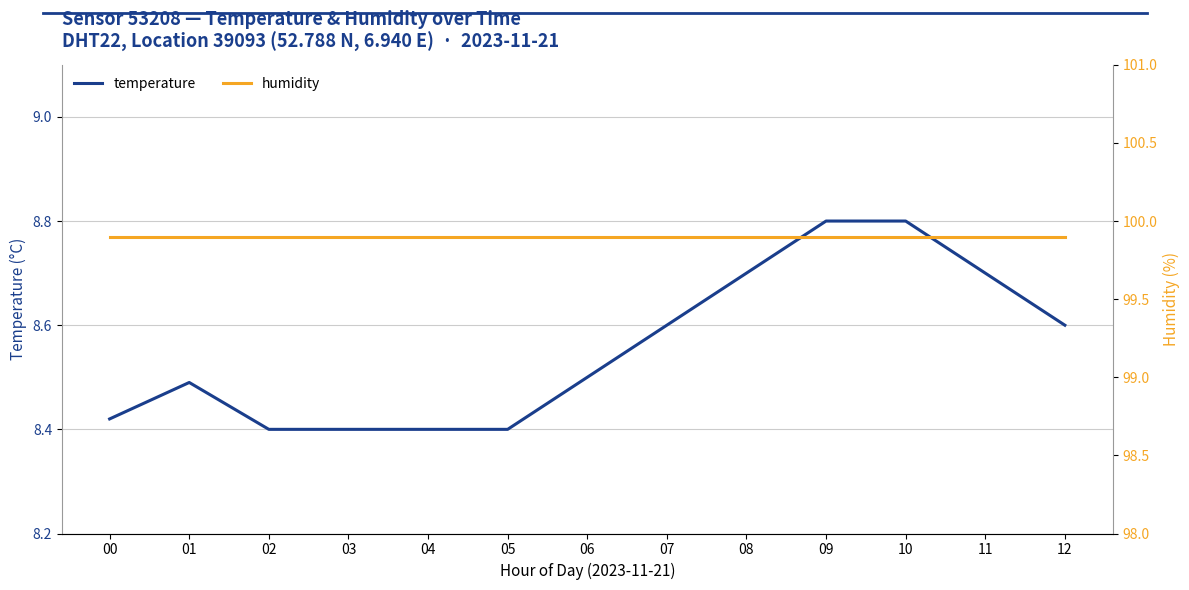

What is the average value of the temperature series?

8.6